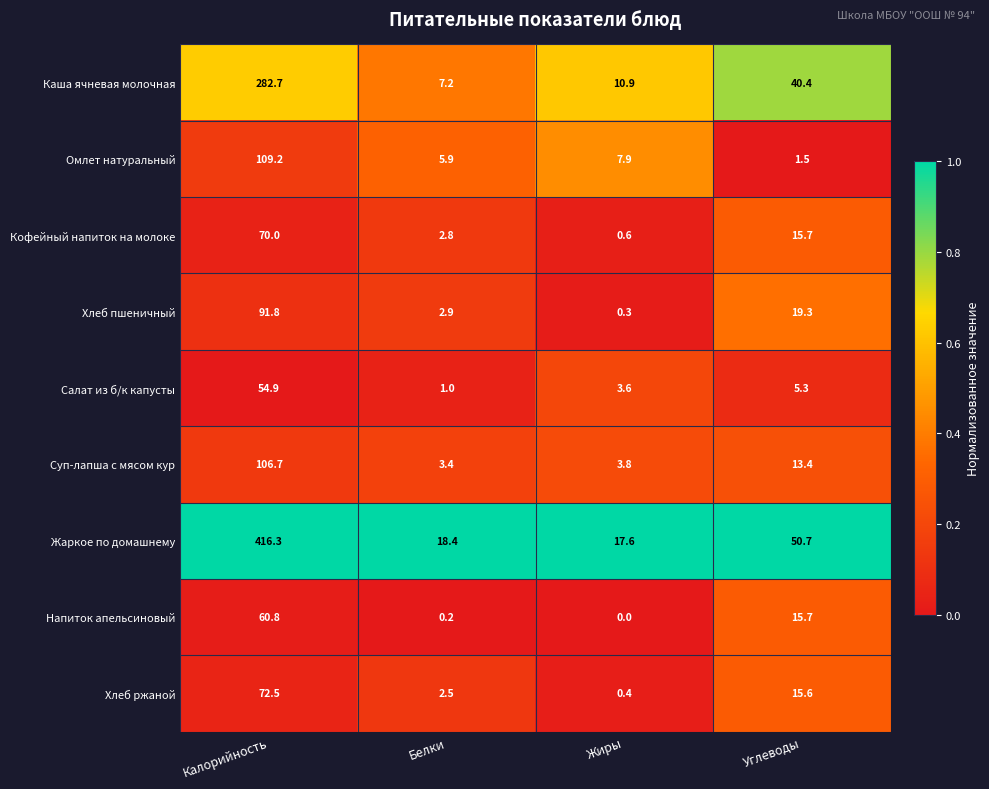

What is the sum of the Каша ячневая молочная values at Белки and Жиры?

18.1